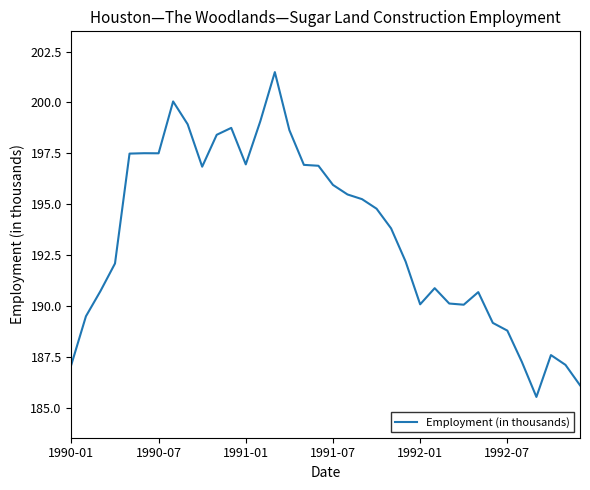

How many values are below 194?

18